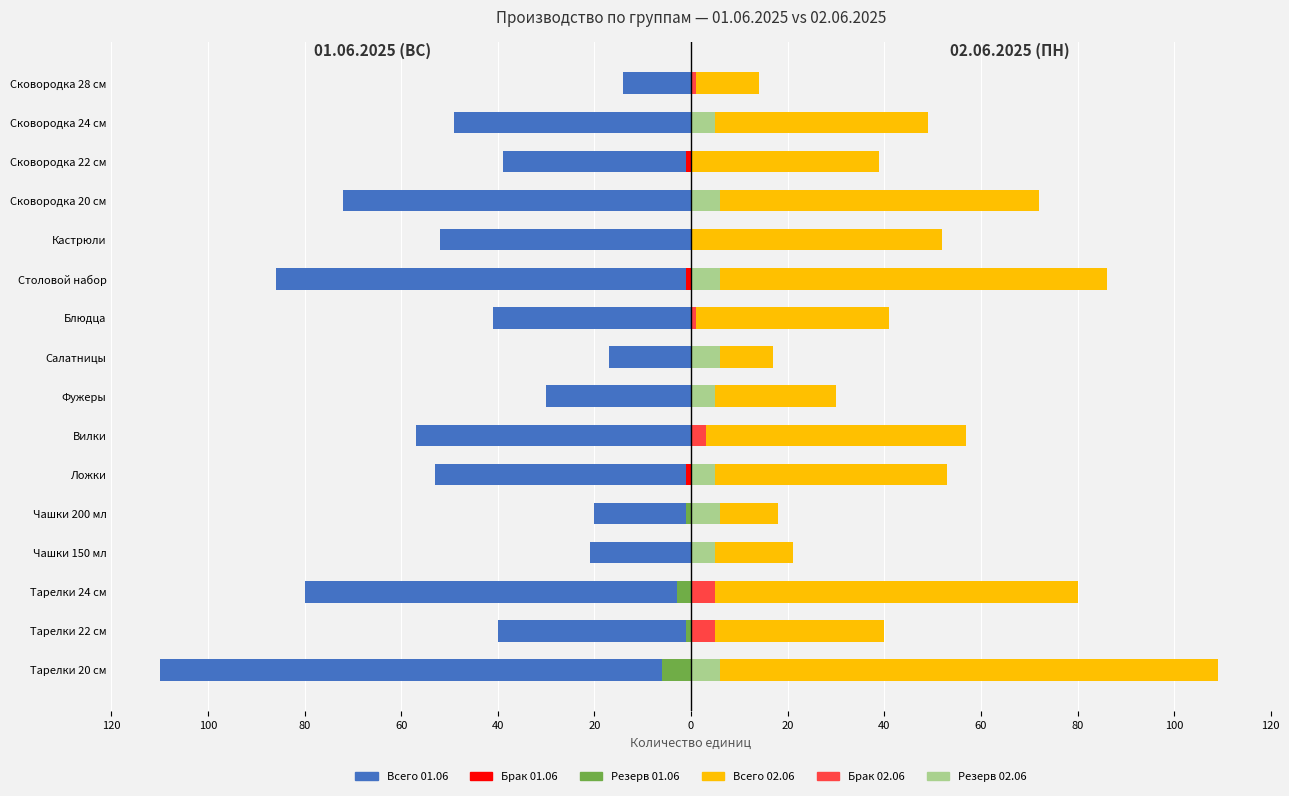

What is the value of the Всего 02.06 bar at the 6th from the left?

53